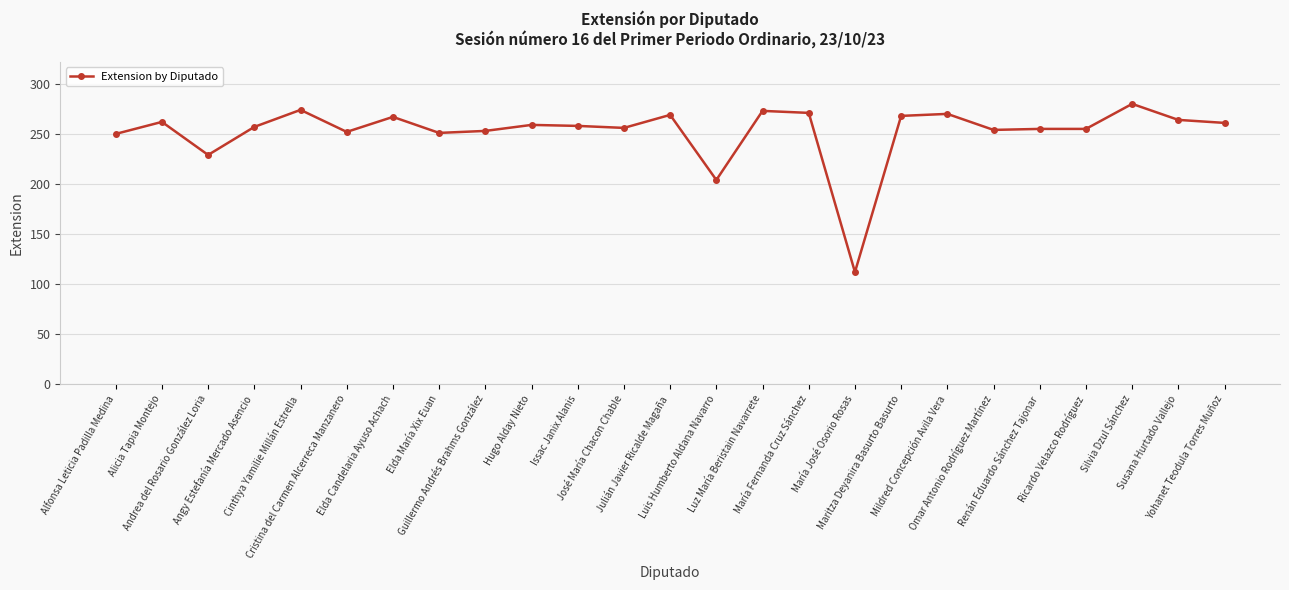

What is the greatest value displayed?

280